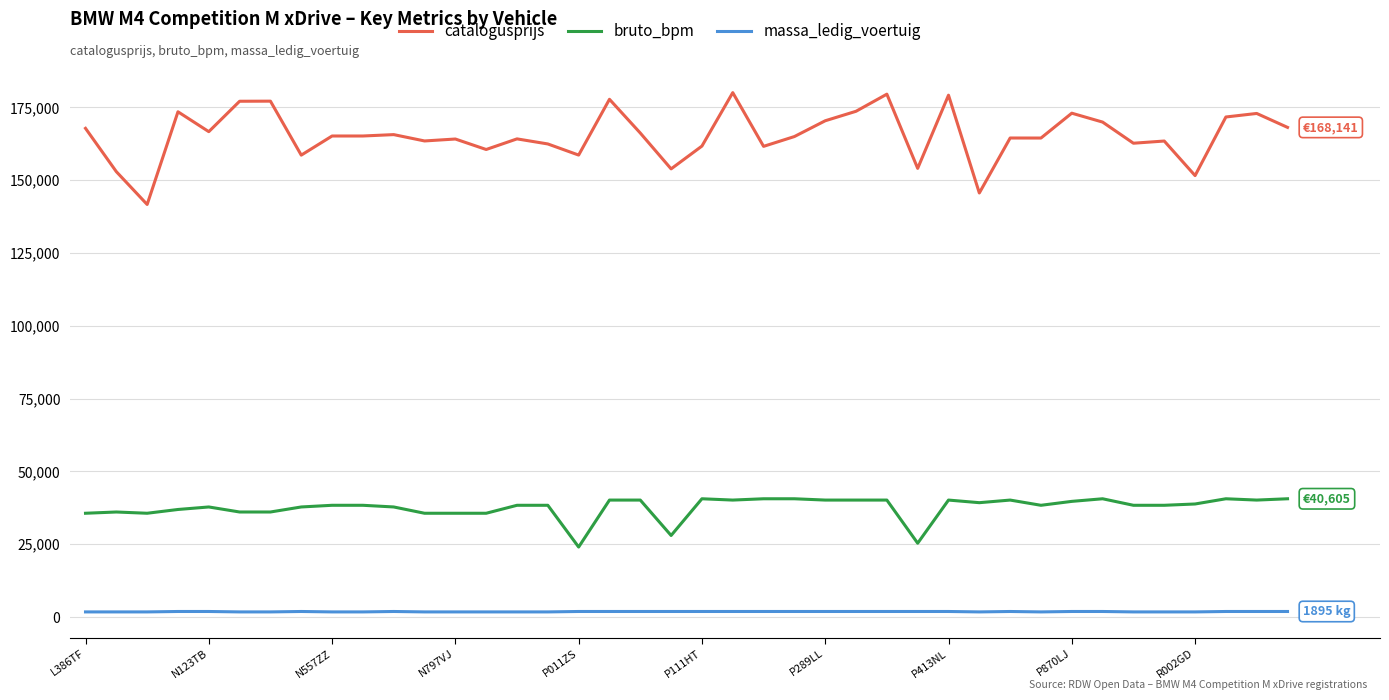

What is the greatest value displayed?

180078